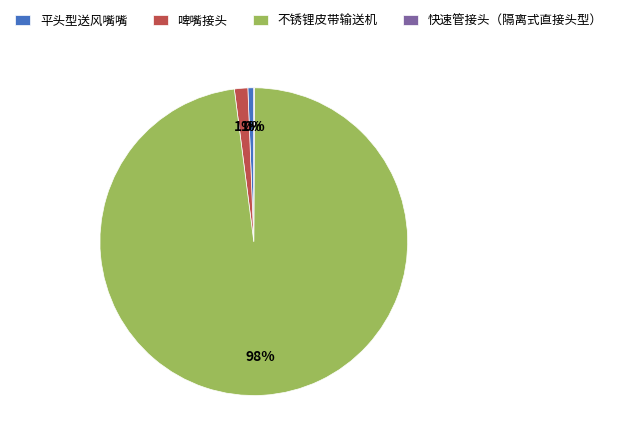

To the nearest percent, what portion does 不锈锂皮带输送机 represent?

98%